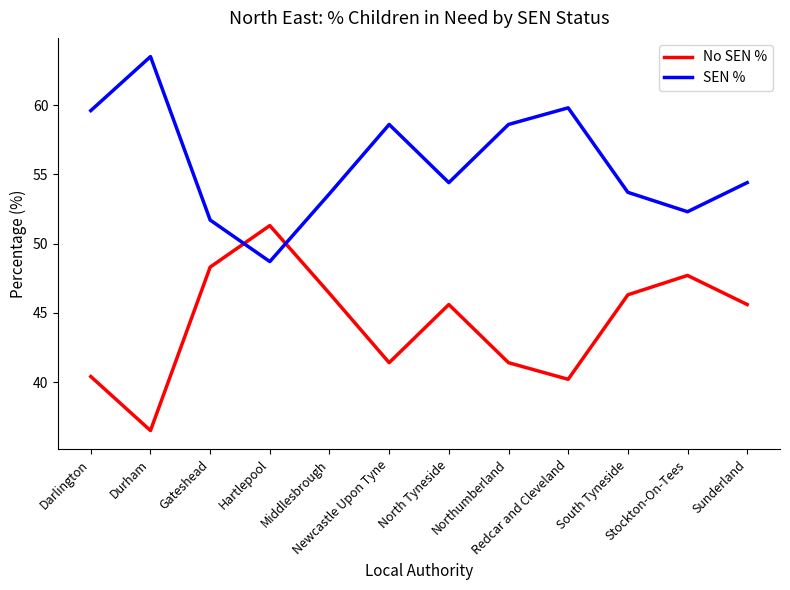

Does the chart display data point markers on the line(s)?

No